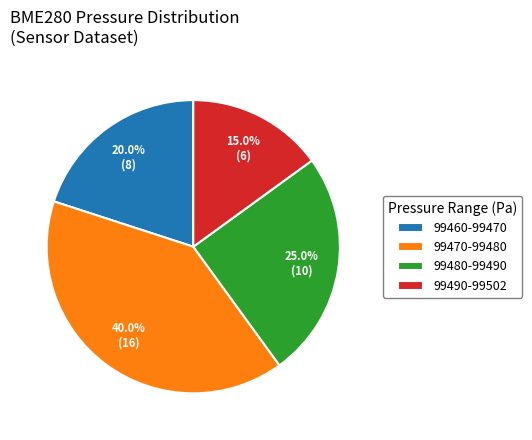

Which has a higher value, 99470-99480 or 99460-99470?

99470-99480